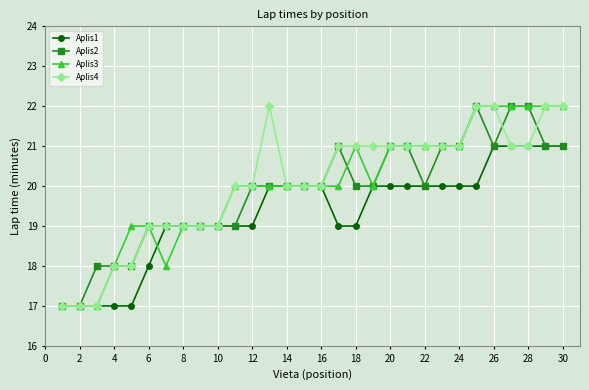

What is the lowest value of the Aplis3 series?

17